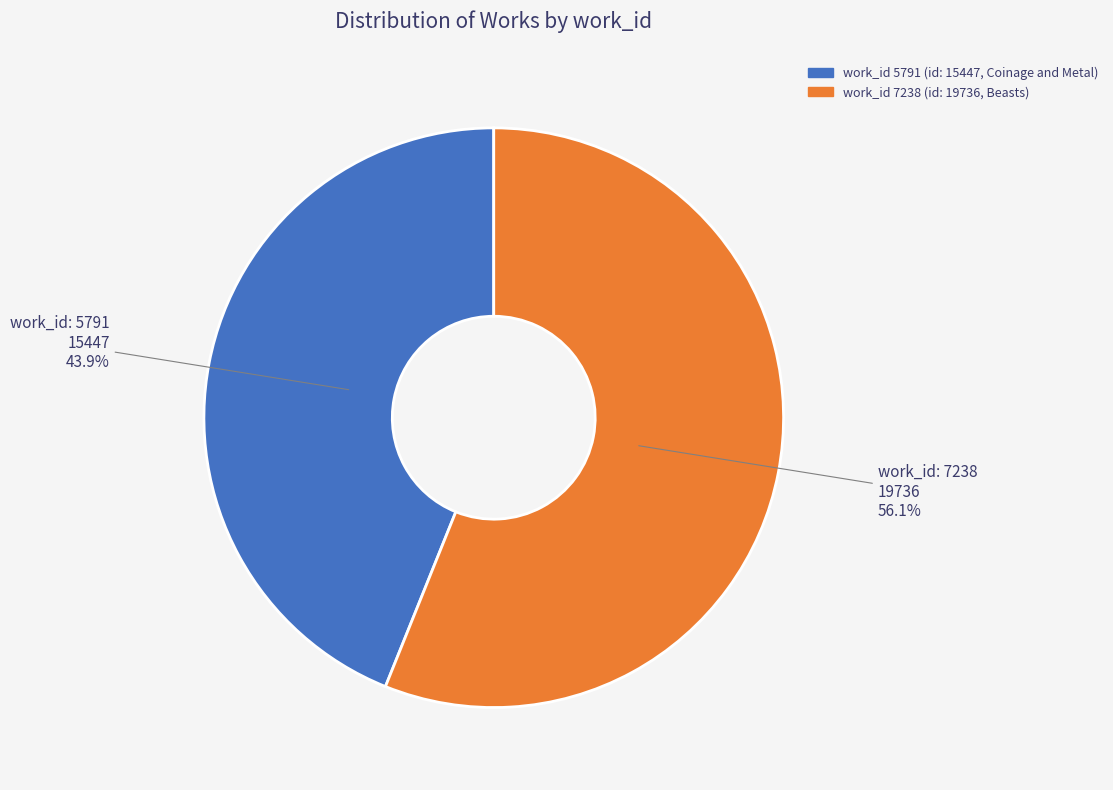

Is there any slice that represents more than half of the pie?

Yes